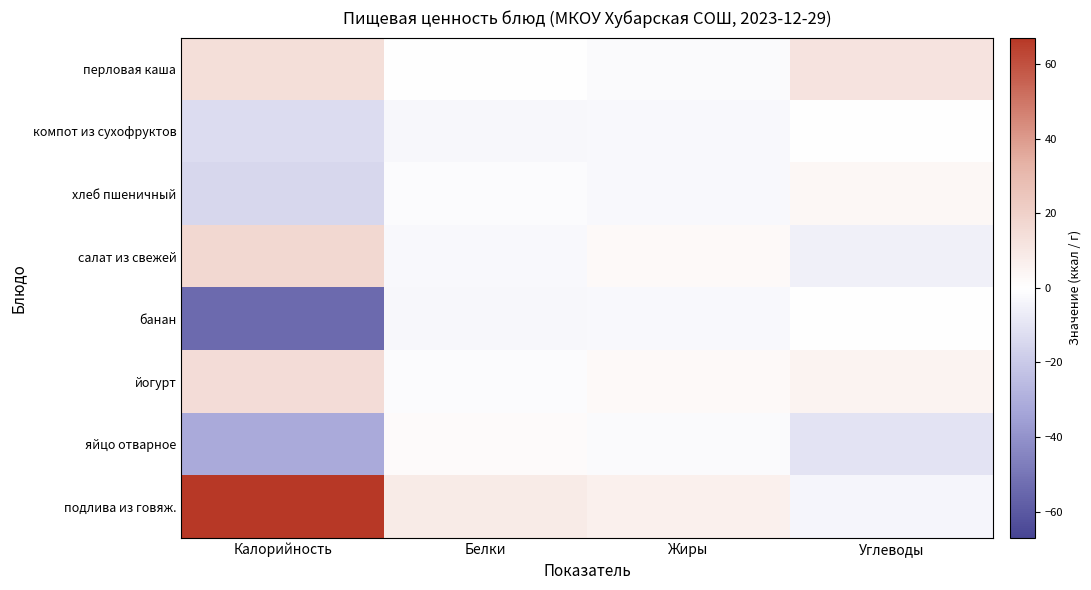

Rank the series by their maximum value, from lowest to highest.

компот из сухофруктов, банан, яйцо отварное, хлеб пшеничный, перловая каша, йогурт, салат из свежей, подлива из говяж.